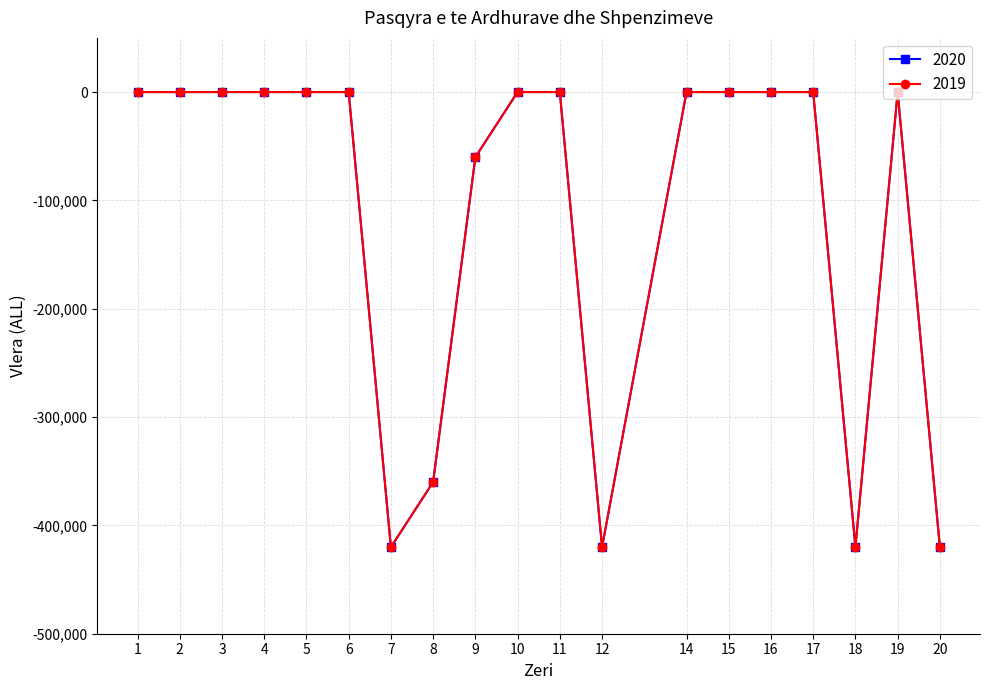

Reading left to right, extract all data points from this chart.

2020: 0	0	0	0	0	0	-420120	-360000	-60120	0	0	-420120	0	0	0	0	-420120	0	-420120
2019: 0	0	0	0	0	0	-420120	-360000	-60120	0	0	-420120	0	0	0	0	-420120	0	-420120